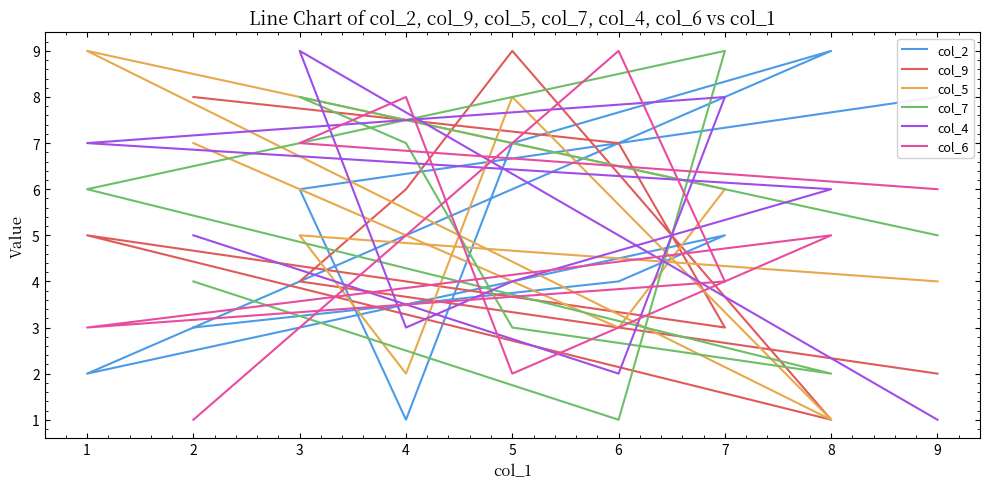

Rank the series at 5 from highest to lowest value.

col_9, col_5, col_2, col_4, col_7, col_6